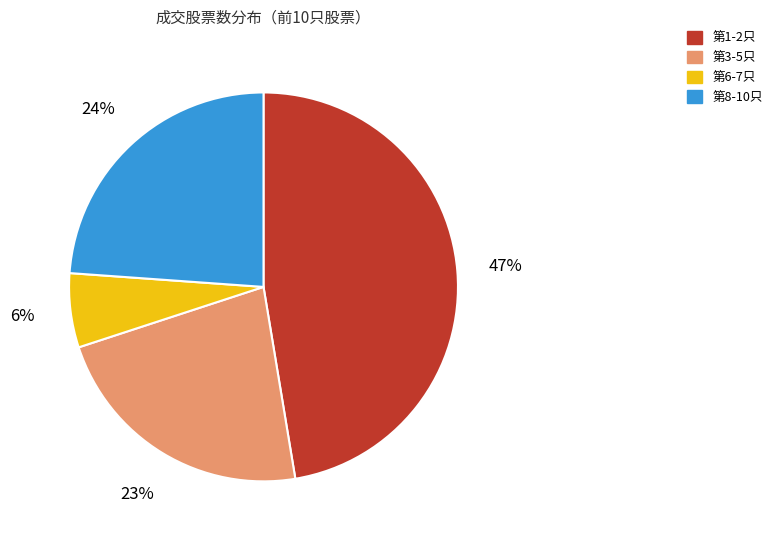

To the nearest percent, what is the difference between the largest and smallest slice percentages?

41%